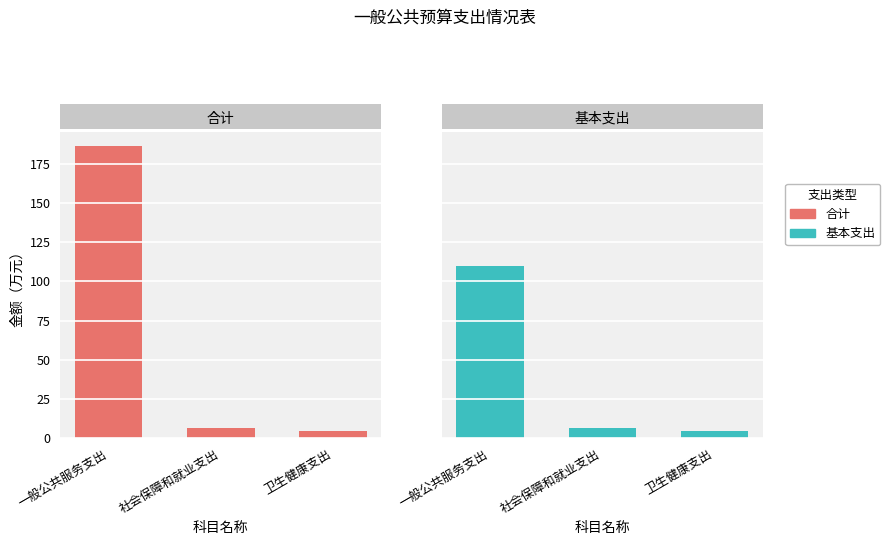

Does the chart contain any negative values?

No